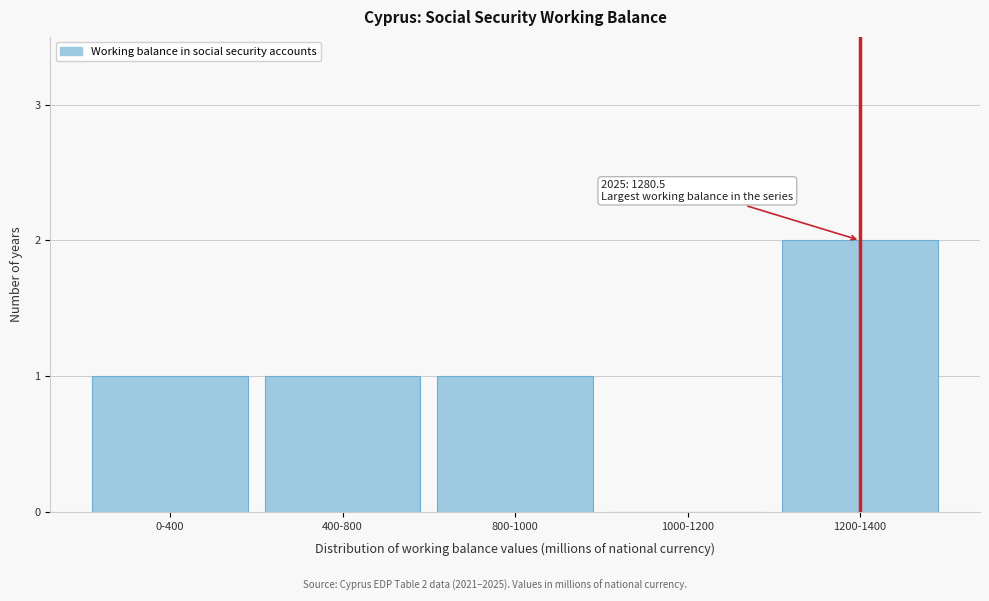

Reading right to left, what are all the values shown in this chart?

1200-1400=2	1000-1200=0	800-1000=1	400-800=1	0-400=1